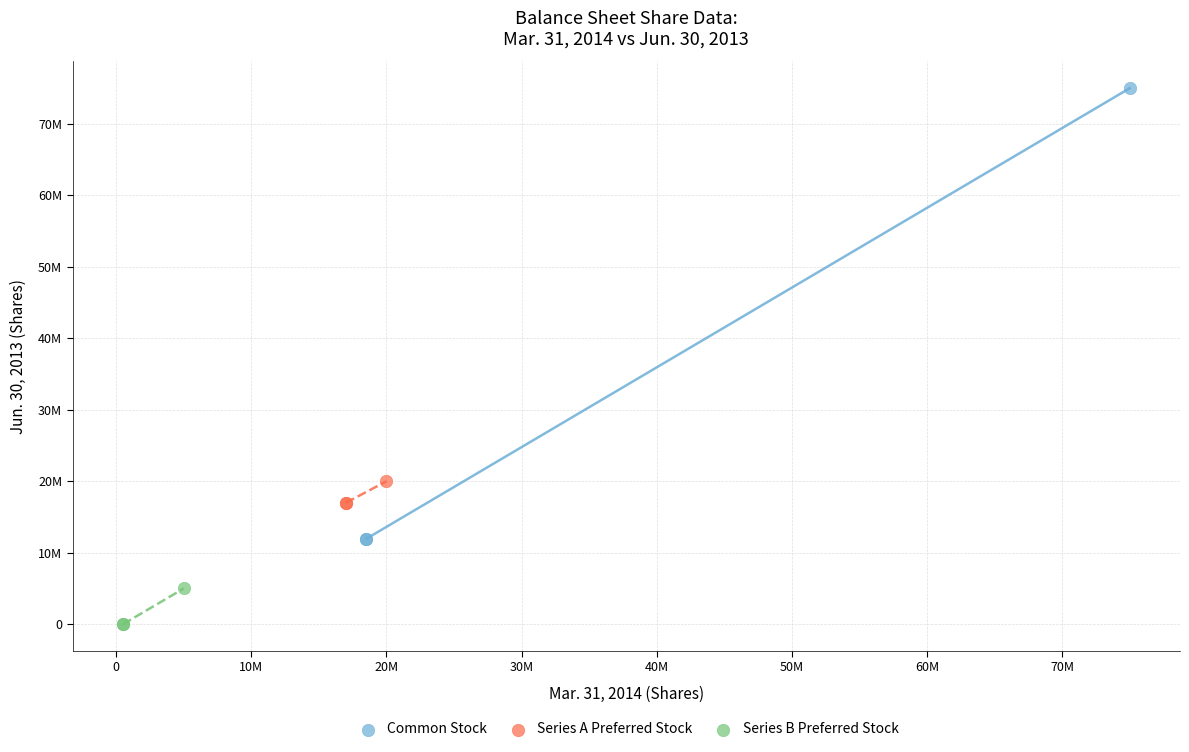

What are all the series names shown in the legend?

Common Stock, Series A Preferred Stock, Series B Preferred Stock